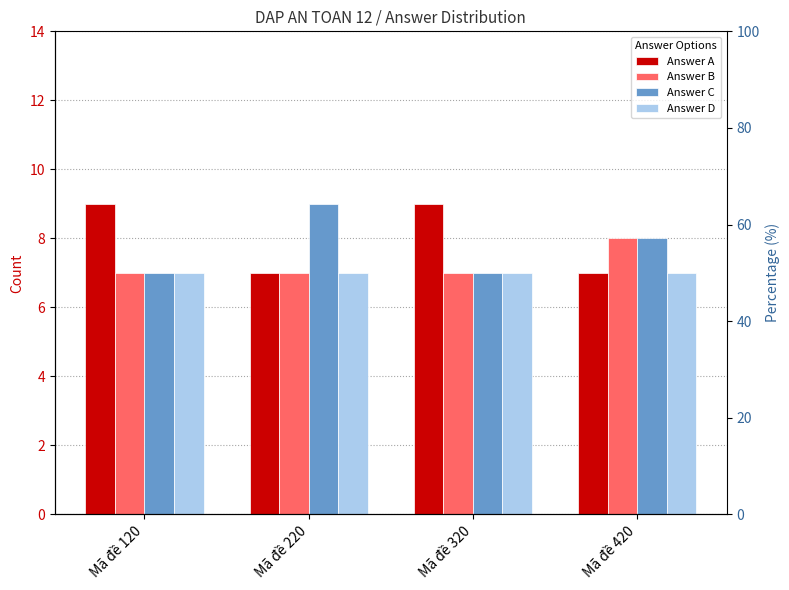

Rank the series at Mã đề 420 from lowest to highest value.

Answer A, Answer D, Answer B, Answer C